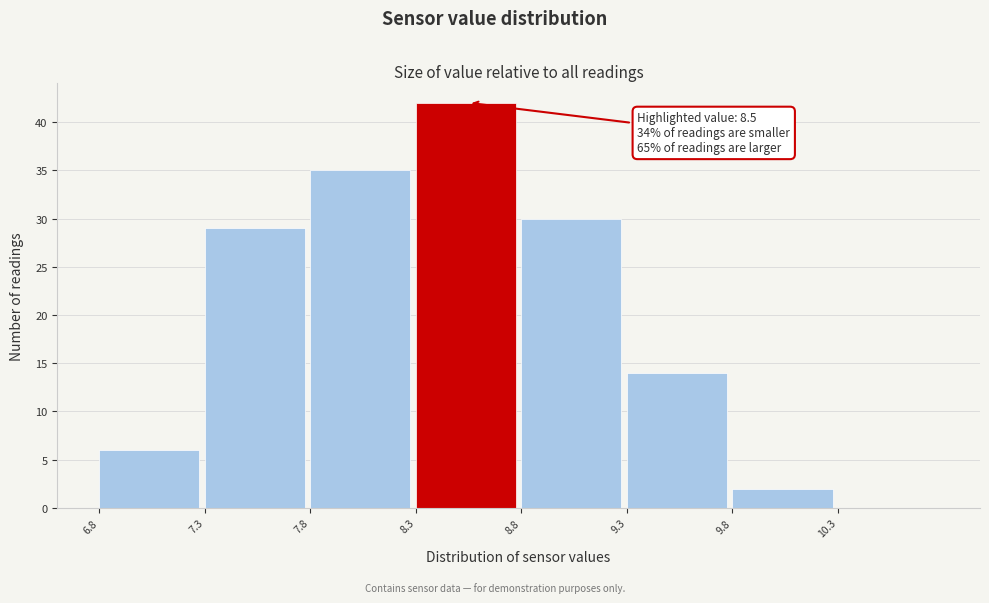

Over which range of the x-axis is the bar tallest?

8.3 to 8.8